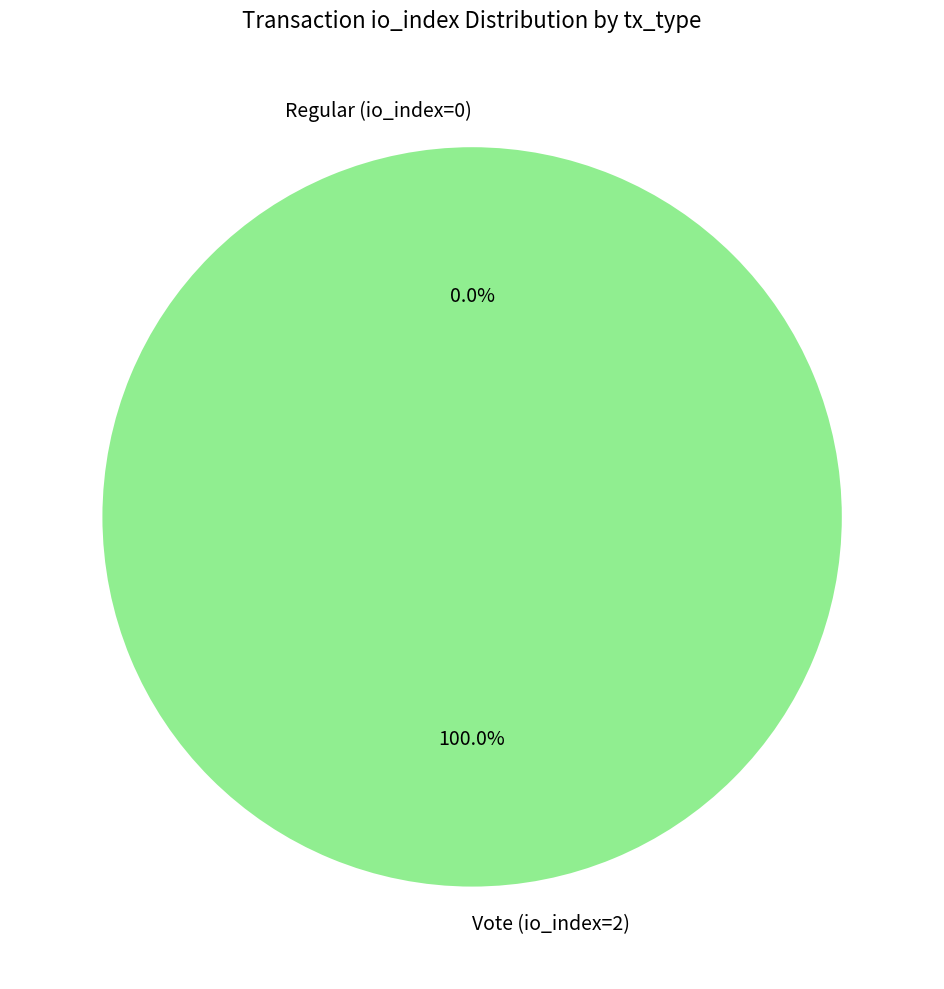

The Regular (io_index=0) slice represents 1% of the pie. True or false?

False